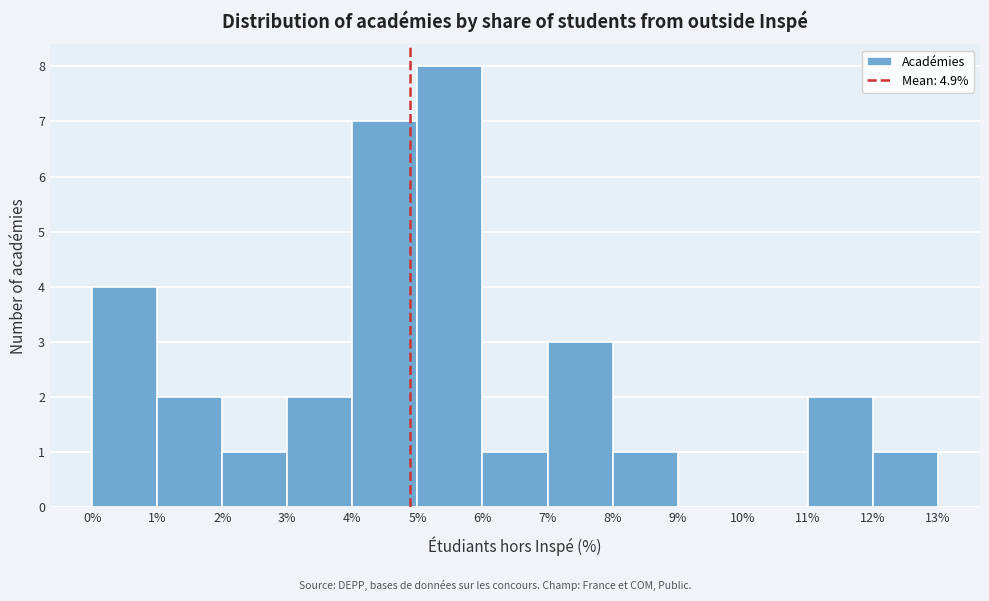

How tall is the bar that spans 4% to 5% on the x-axis? The values are not printed on the chart, so give them approximately, as read against the axis.

7